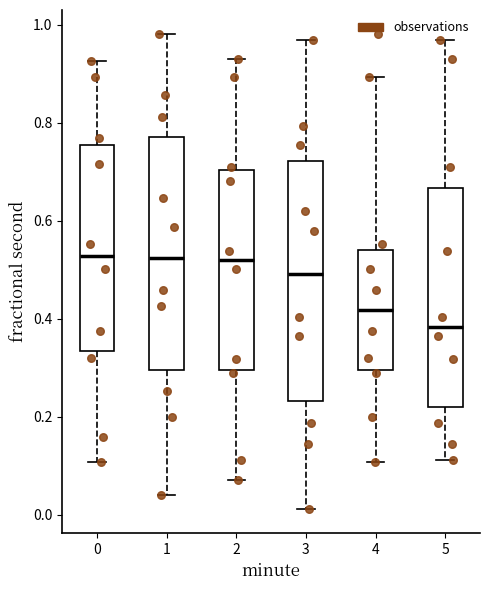

Which box has the lowest median line?

5